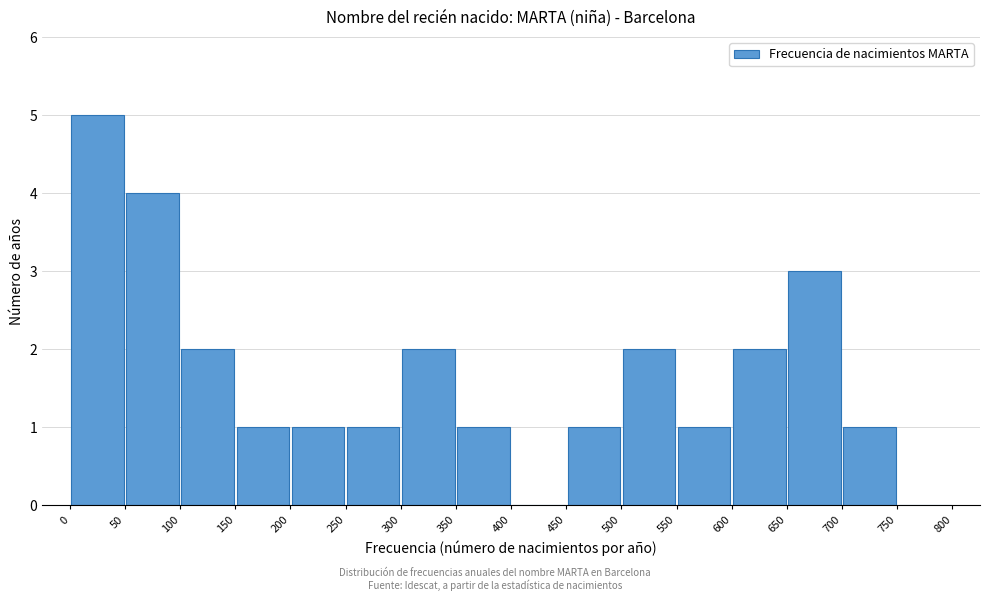

What is the height of the bar covering 650 to 700 on the x-axis? The values are not printed on the chart, so give them approximately, as read against the axis.

3